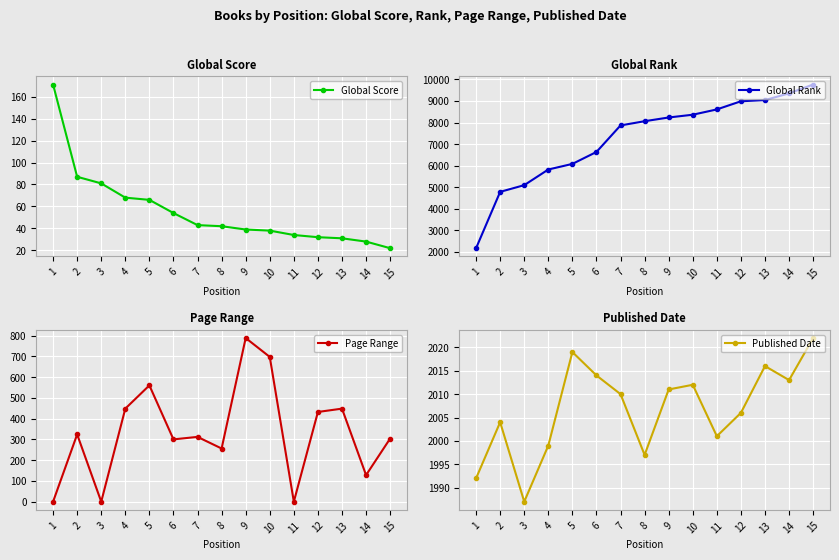

True or false: Global Score and Global Rank intersect in this chart.

False